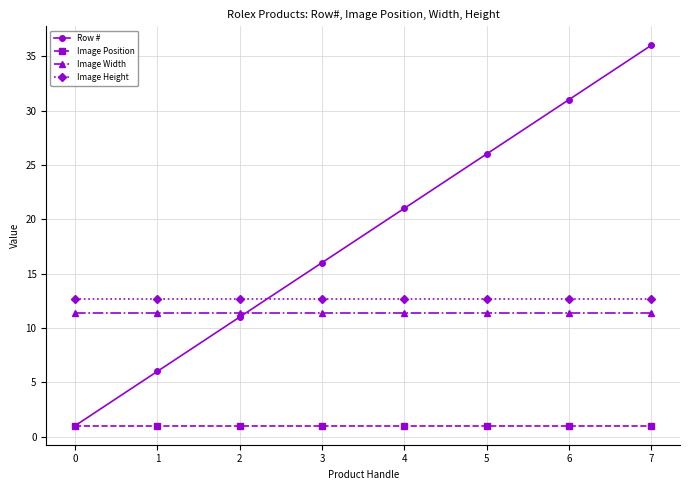

The Image Height series shows 5.3 at 1. True or false?

False